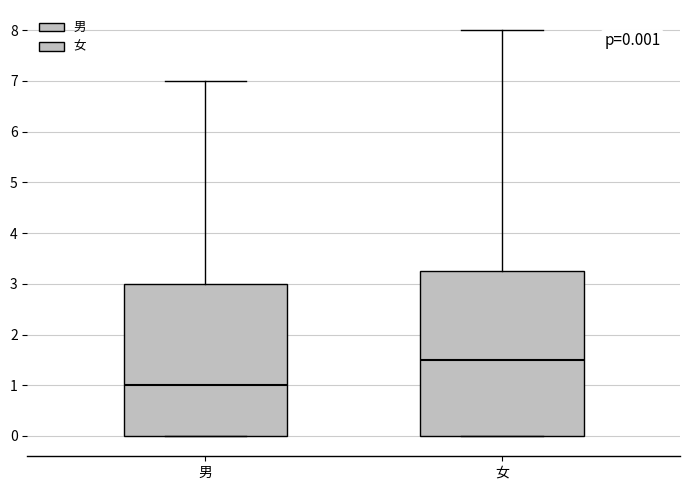

Which box is the tallest, from its lower edge to its upper edge?

女